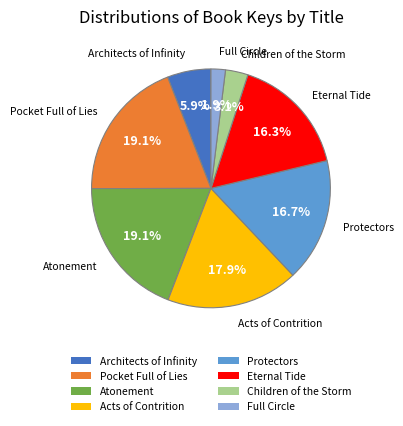

To the nearest percent, what is the average slice percentage?

12%